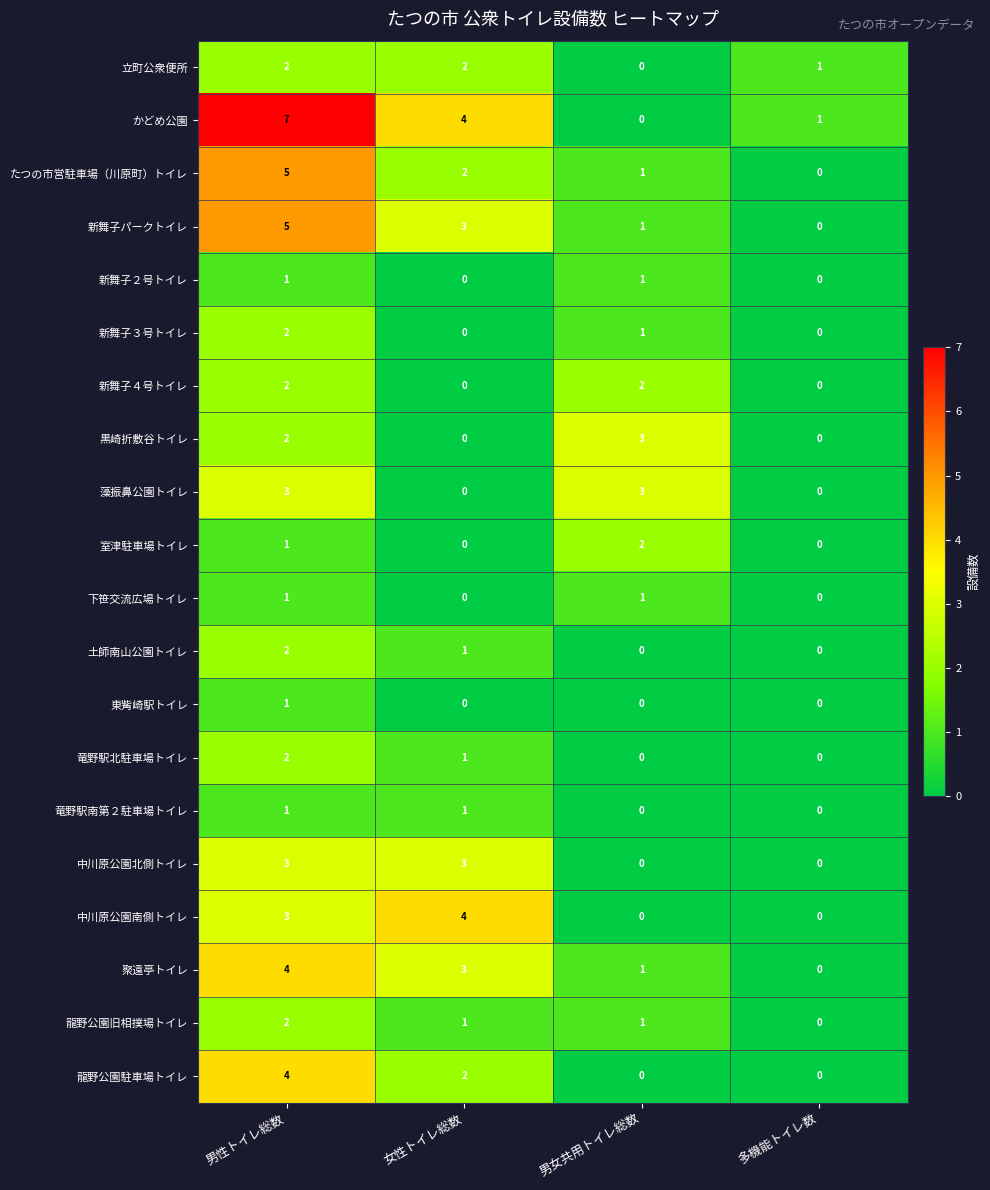

How many 竜野駅南第２駐車場トイレ values are between 0 and 1?

4